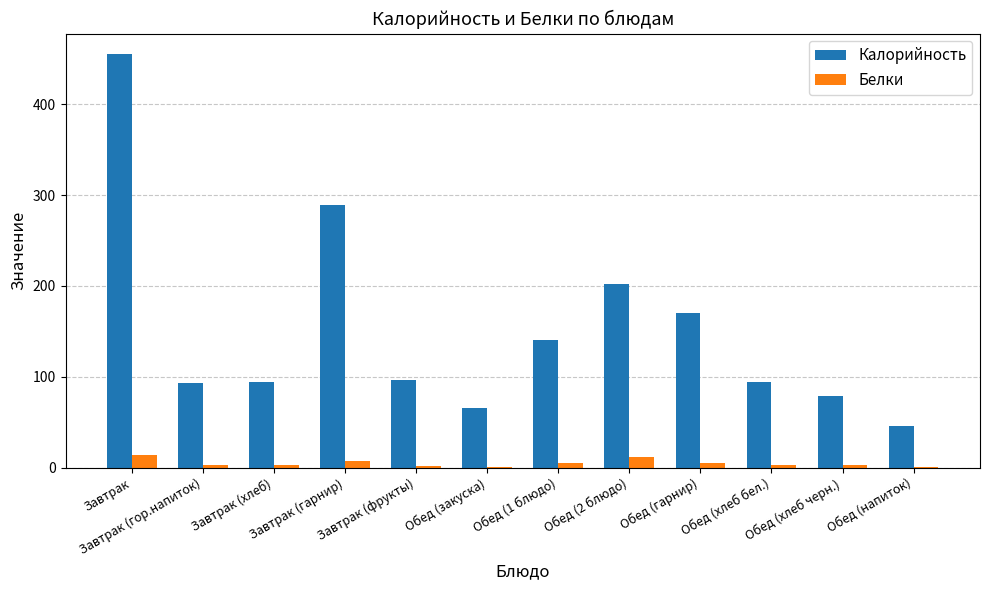

What is the average value of the Белки series?

5.0